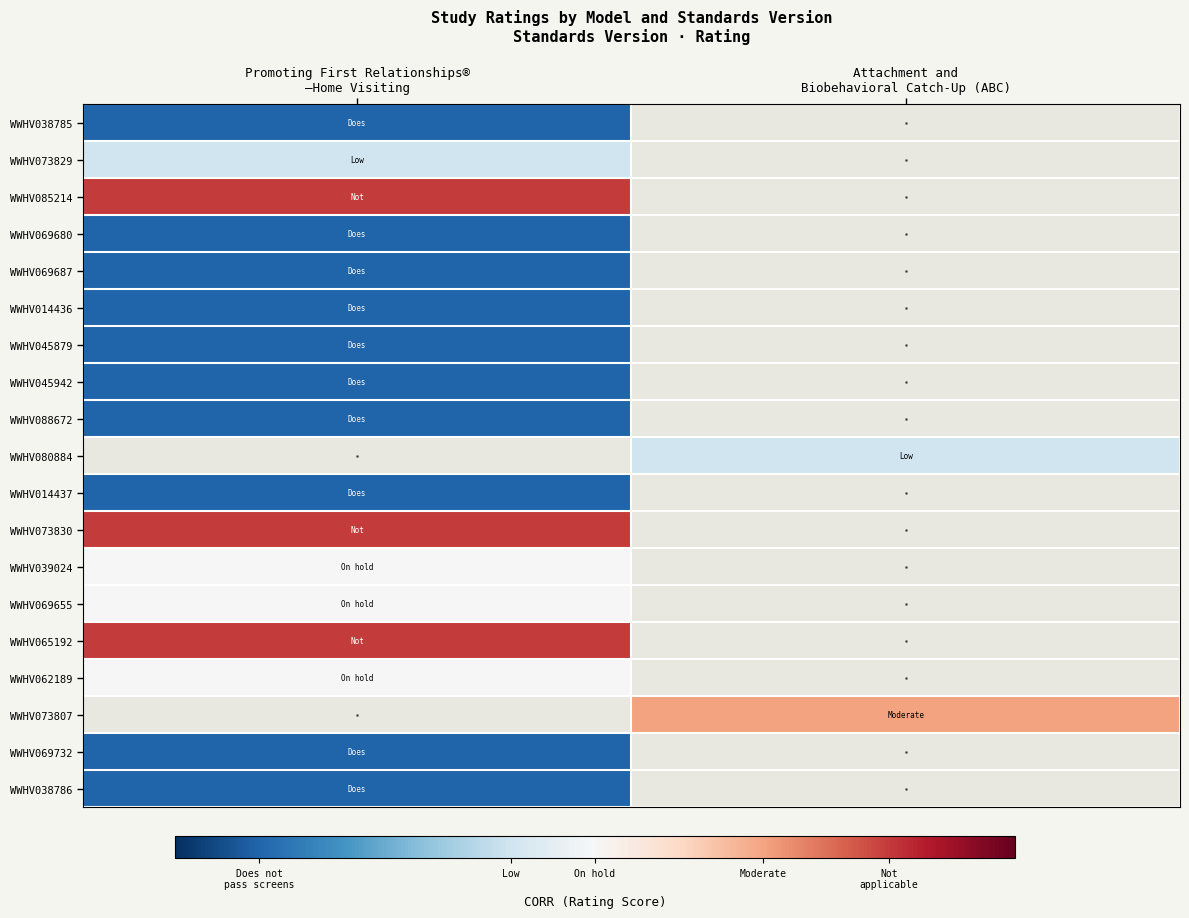

How many values in WWHV014437 are below zero?

1